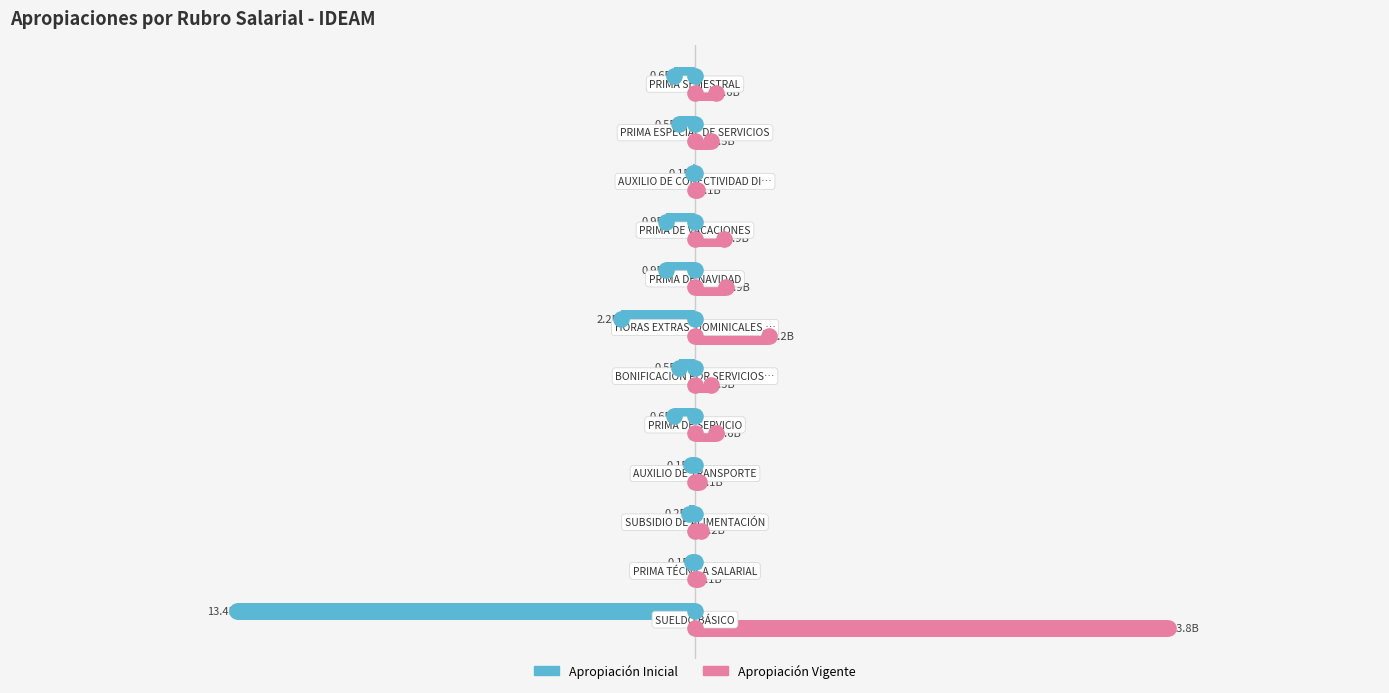

Which series has the largest Y range (max minus min)?

Apropiación Vigente